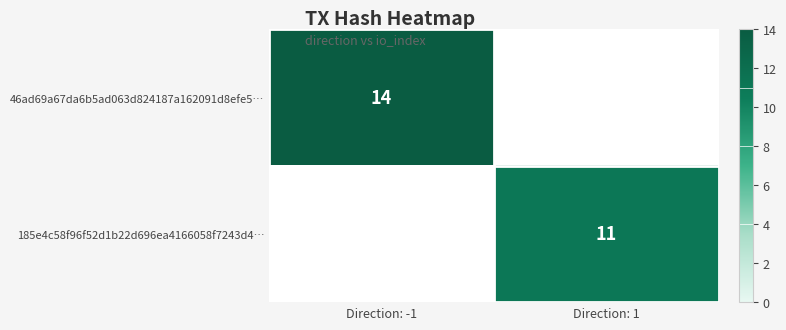

Is it true that 46ad69a67da6b5ad063d824187a162091d8efe5… equals 20 at Direction: -1?

False